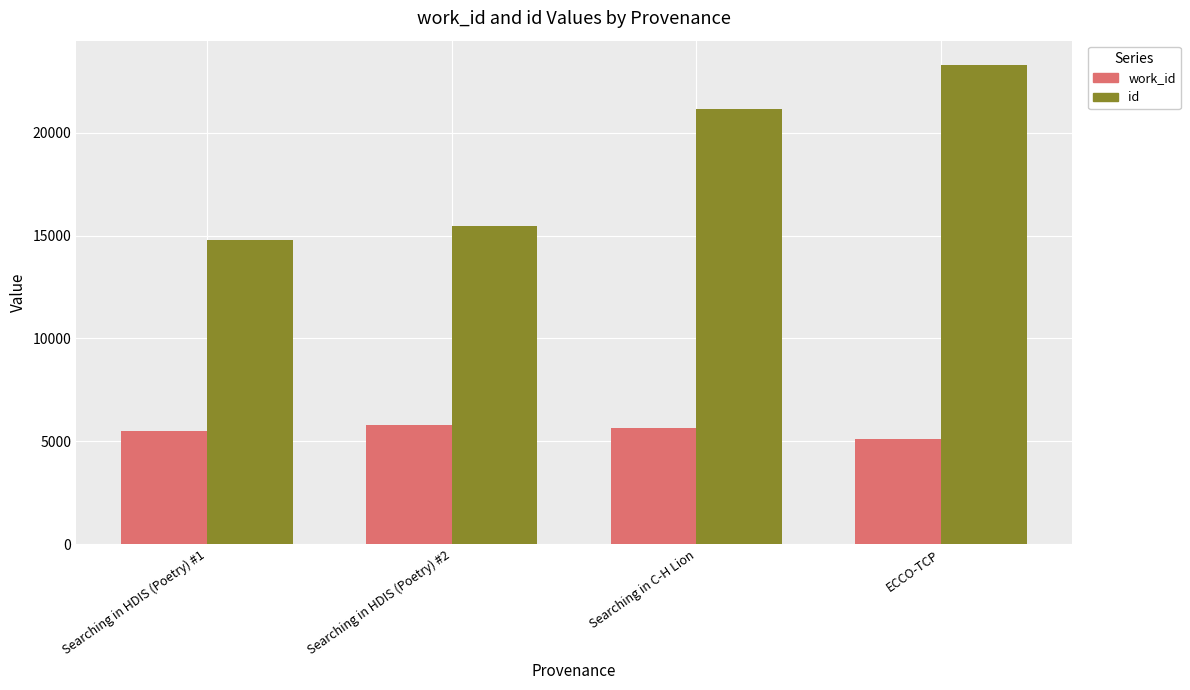

Reading left to right, list all the values displayed in this chart.

work_id: 5505	5791	5657	5107
id: 14772	15447	21152	23303